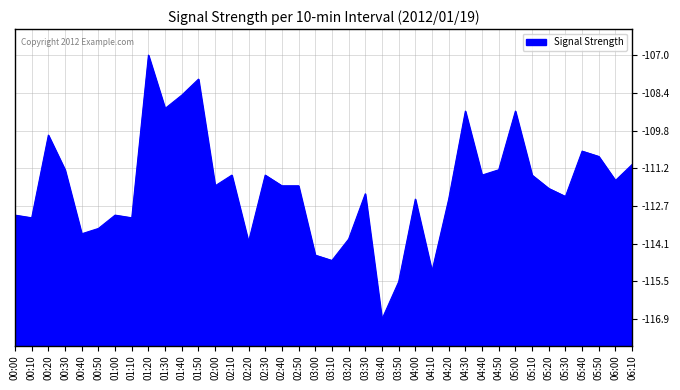

Is it true that the value at 05:00 is -109.1?

True